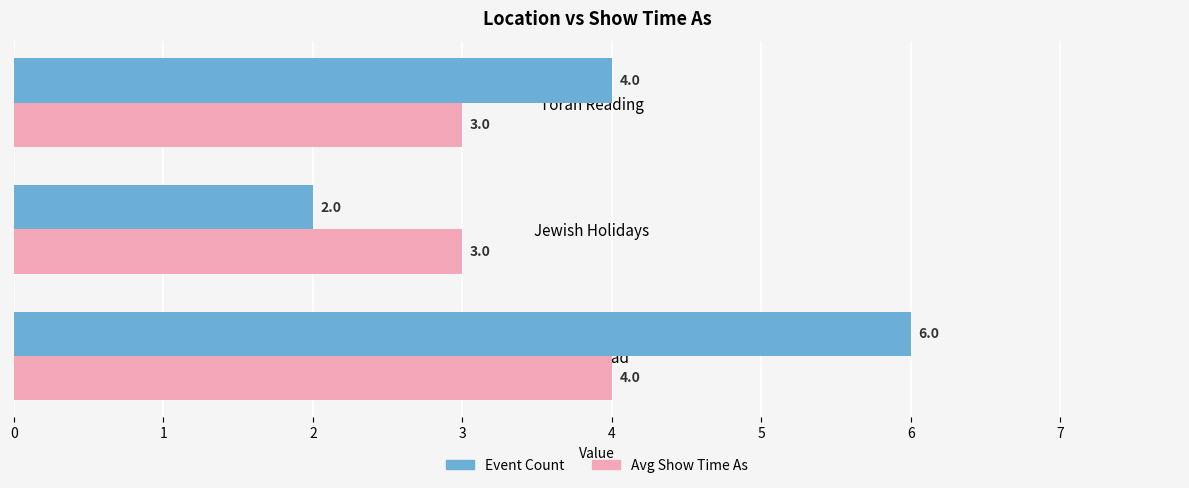

Count the number of data series in this chart.

2